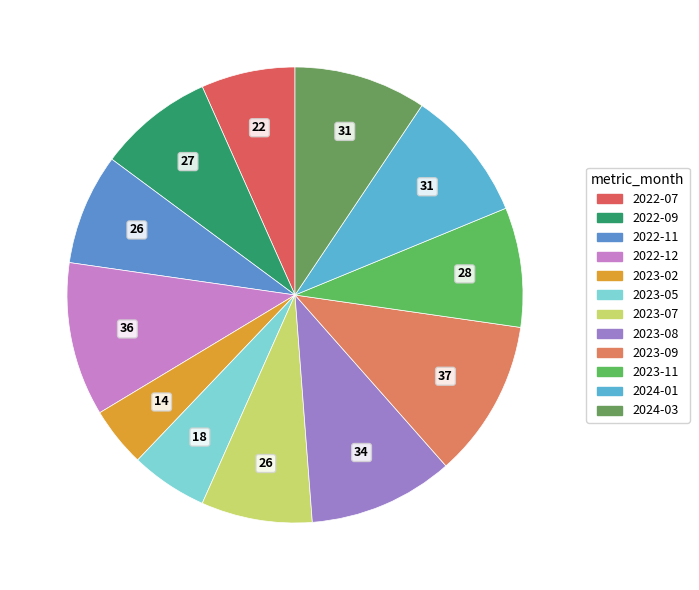

Count the number of slices in the pie.

12